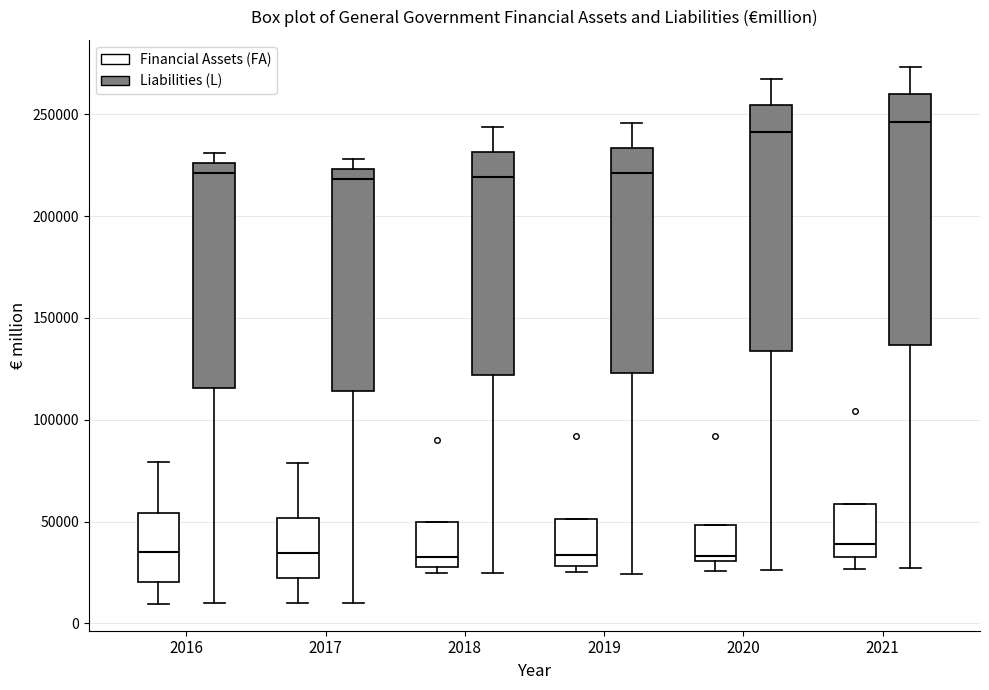

Reading left to right, transcribe this box plot: for each box, give where its median line is, the range the box spans, and where its two whiskers end, as read against the y-axis. The values are not printed on the chart, so give them approximately, as read against the axis.

2016 (Financial Assets (FA)): median 35000, box 20000 to 55000, whiskers 10000 to 80000
2016 (Liabilities (L)): median 220000, box 115000 to 225000, whiskers 10000 to 230000
2017 (Financial Assets (FA)): median 35000, box 20000 to 50000, whiskers 10000 to 80000
2017 (Liabilities (L)): median 220000, box 115000 to 225000, whiskers 10000 to 230000
2018 (Financial Assets (FA)): median 35000, box 30000 to 50000, whiskers 25000 to 50000
2018 (Liabilities (L)): median 220000, box 120000 to 230000, whiskers 25000 to 245000
2019 (Financial Assets (FA)): median 35000, box 30000 to 50000, whiskers 25000 to 50000
2019 (Liabilities (L)): median 220000, box 125000 to 235000, whiskers 25000 to 245000
2020 (Financial Assets (FA)): median 35000, box 30000 to 50000, whiskers 25000 to 50000
2020 (Liabilities (L)): median 240000, box 135000 to 255000, whiskers 25000 to 270000
2021 (Financial Assets (FA)): median 40000, box 30000 to 60000, whiskers 25000 to 60000
2021 (Liabilities (L)): median 245000, box 135000 to 260000, whiskers 25000 to 275000